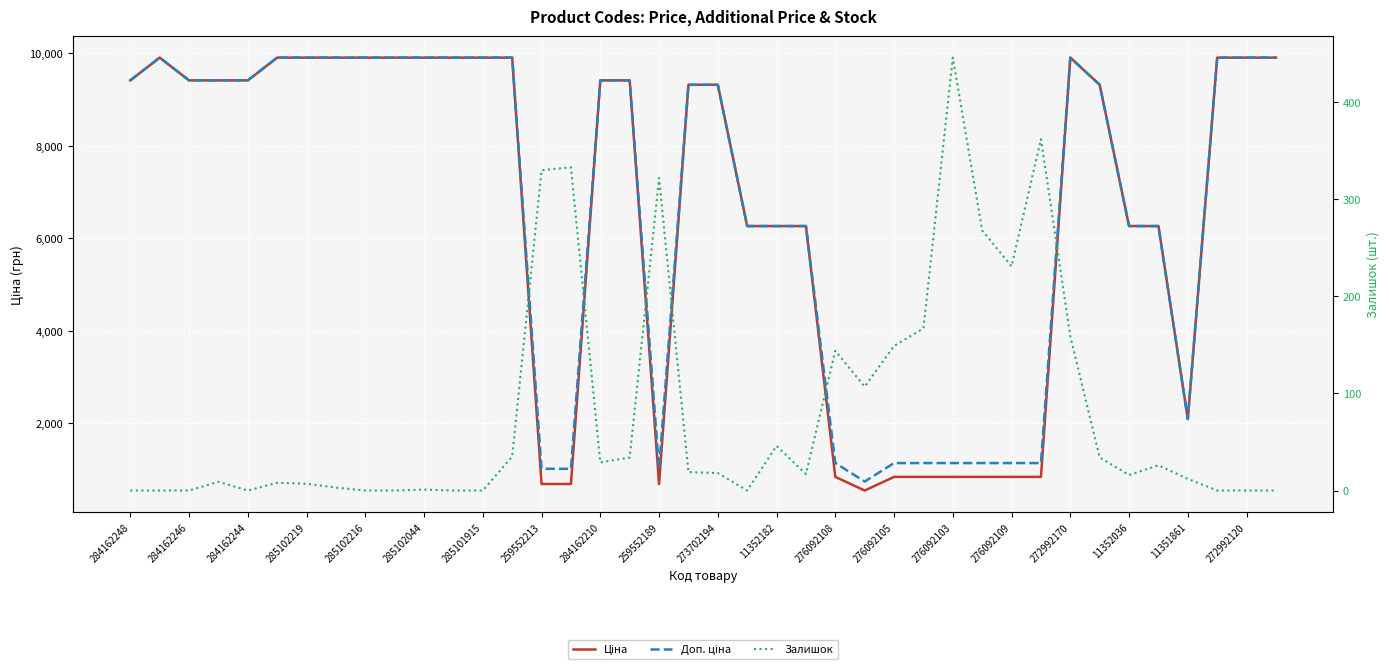

What is the sum of all Ціна values?

265126.5